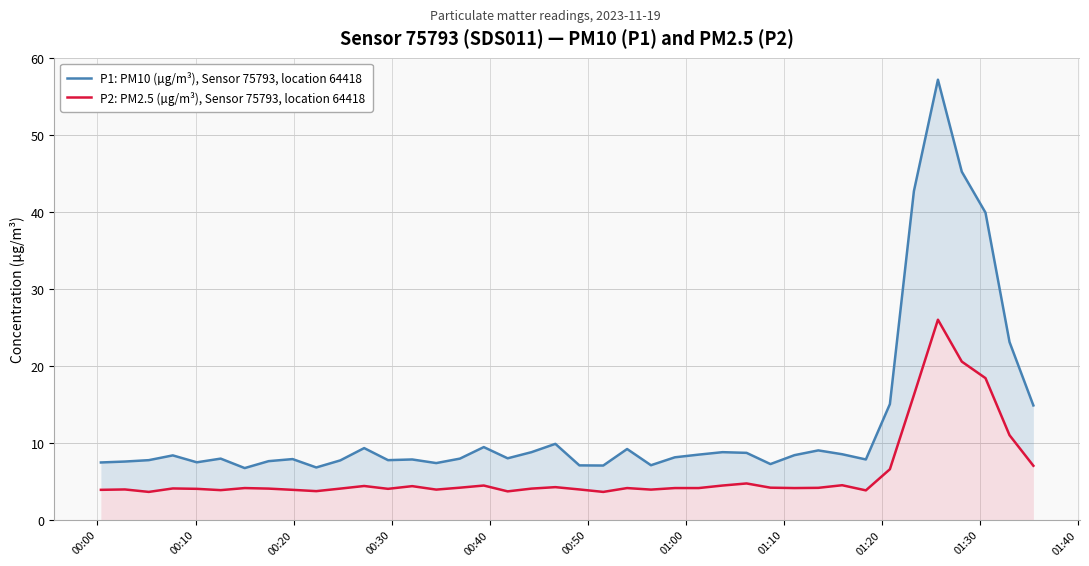

What is the value of the P1: PM10 (µg/m³), Sensor 75793, location 64418 point at the 34th from the left?

15.0